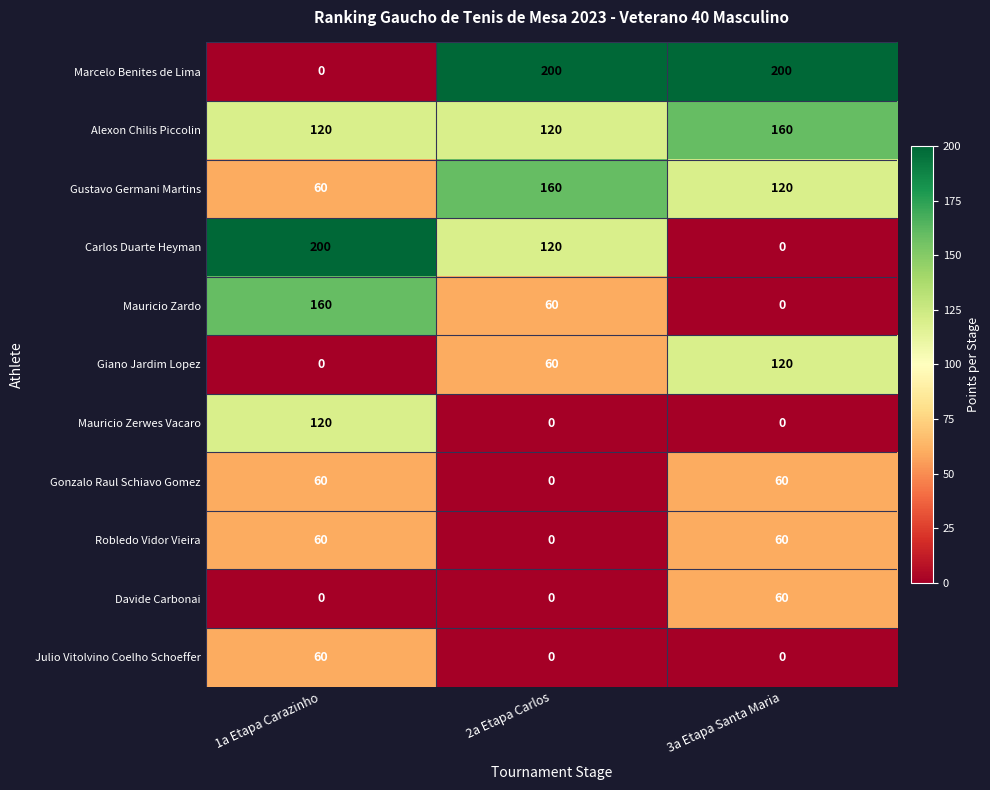

At which category is the sum across all series the highest?

1a Etapa Carazinho